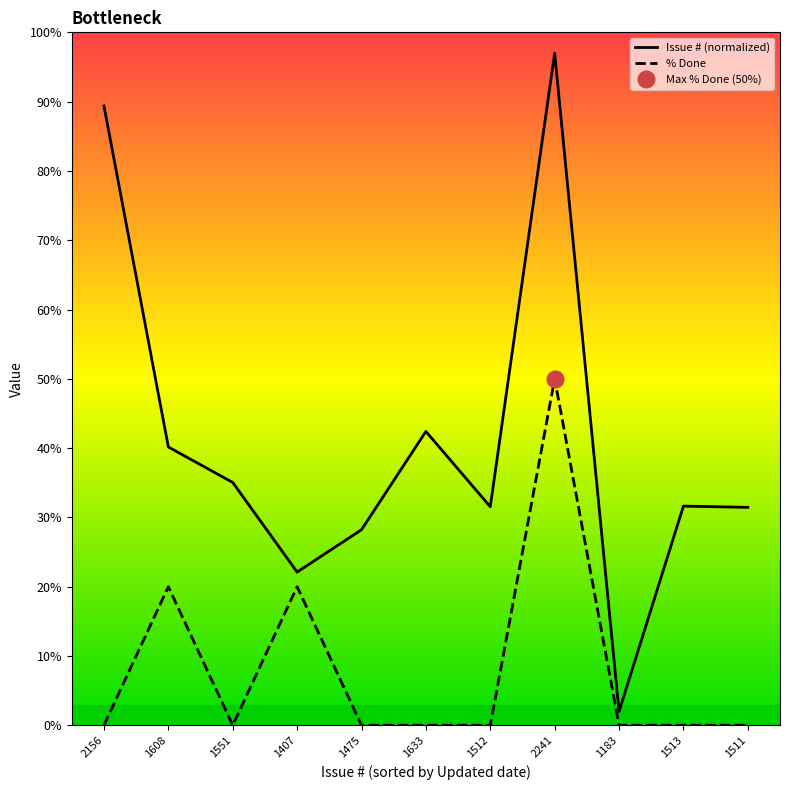

What is the lowest value of the Issue # (normalized) series?

2.0